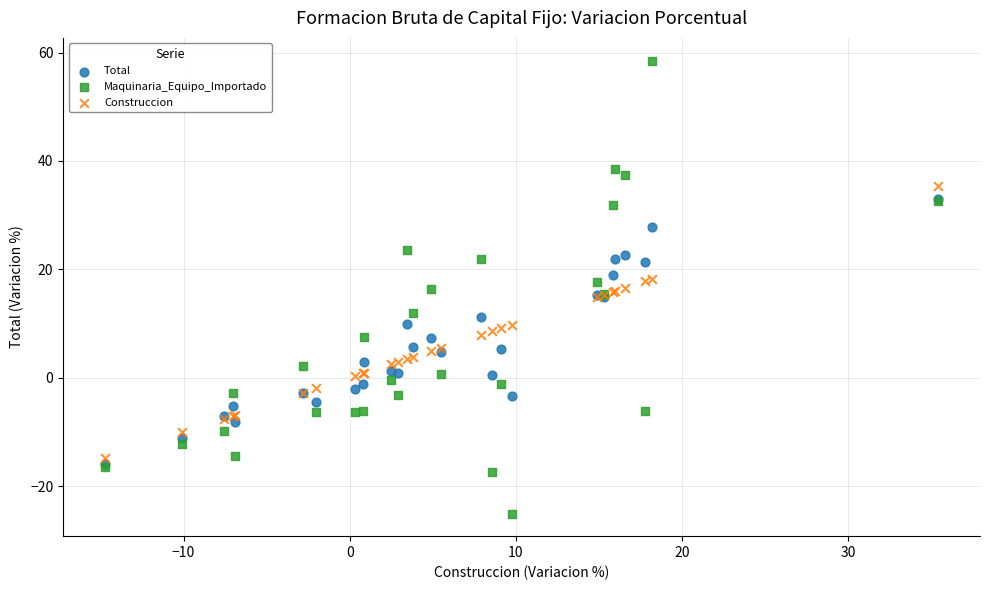

Which series contains the highest Y value?

Maquinaria_Equipo_Importado